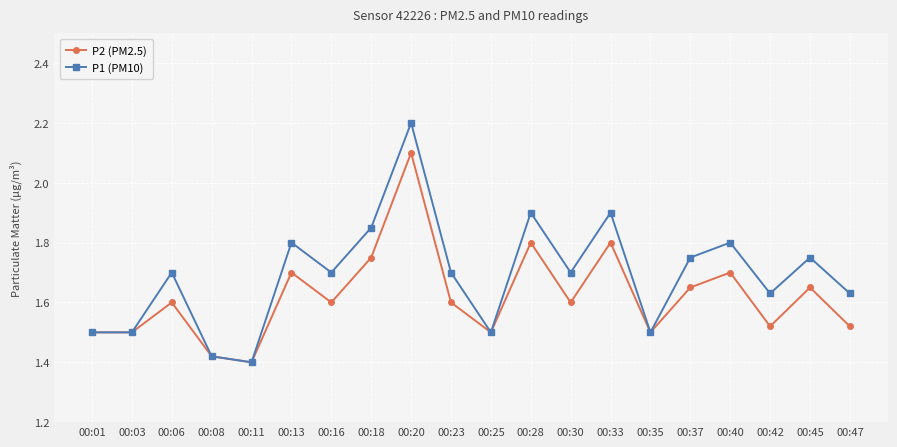

How many interior local peaks does the P1 (PM10) series have?

7